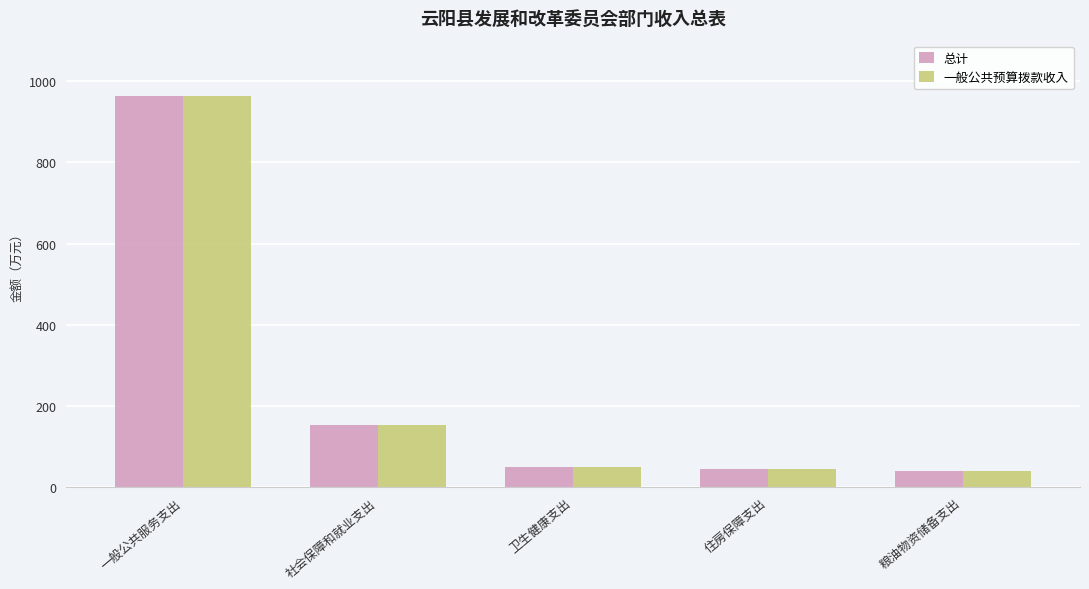

What are all the series names shown in the legend?

总计, 一般公共预算拨款收入